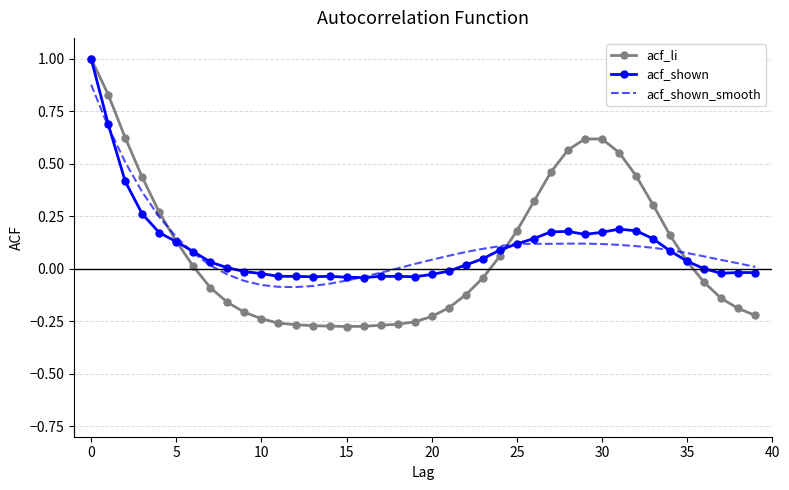

Which series has the widest spread of values?

acf_li